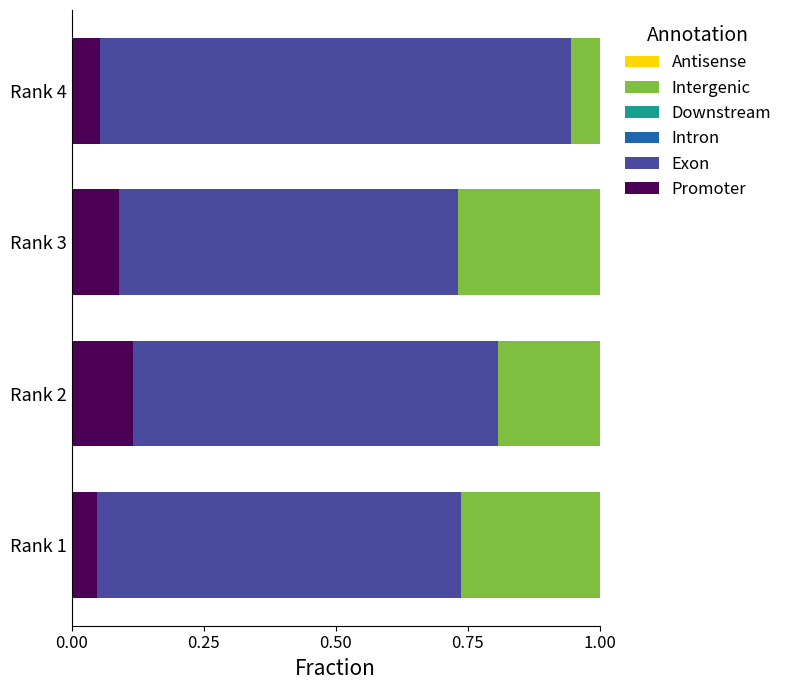

What is the total value across all series at Rank 2?

1.0